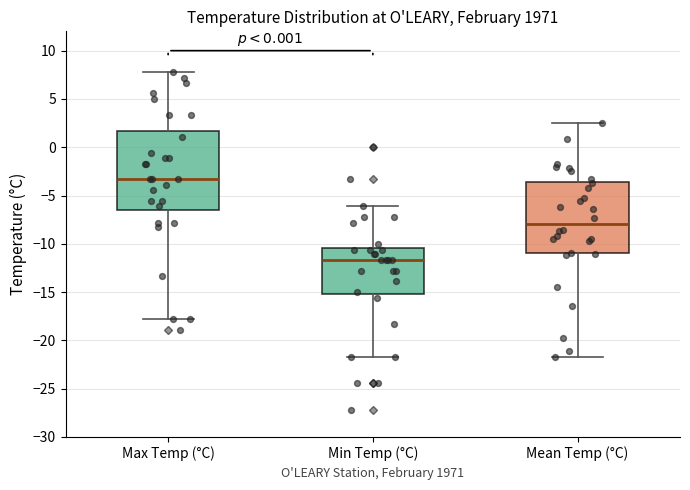

Which box is the tallest, from its lower edge to its upper edge?

Max Temp (°C)